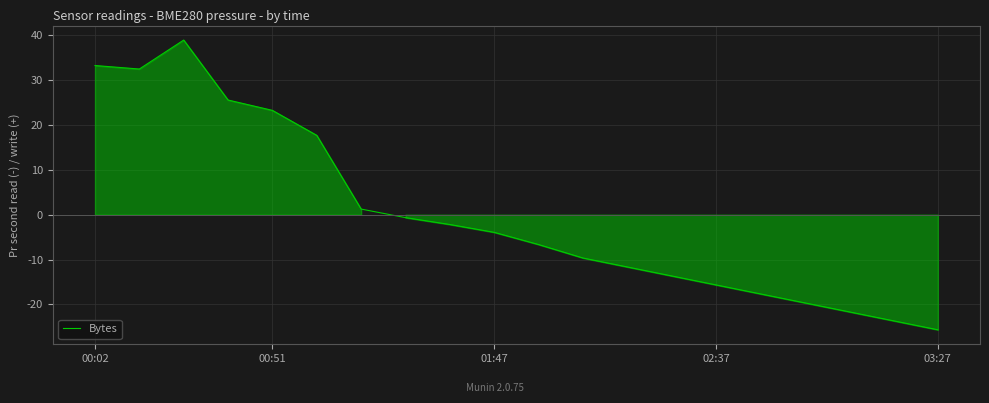

What is the minimum value shown in the chart?

-25.7